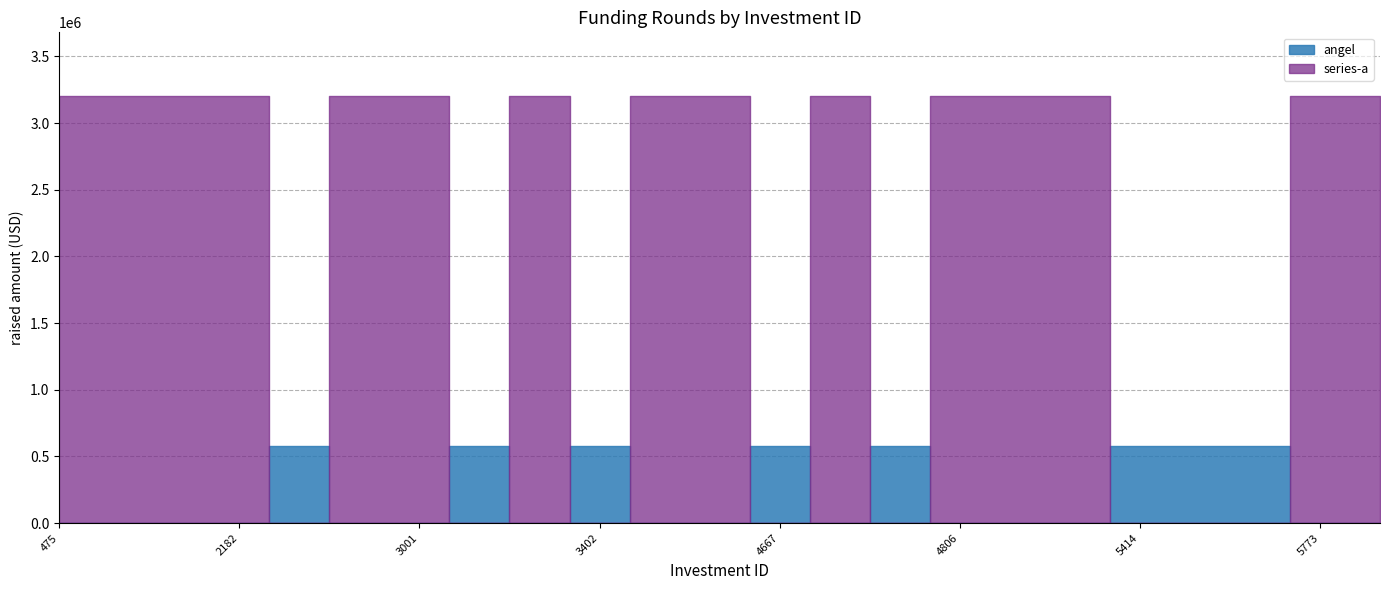

What are all the series names shown in the legend?

angel, series-a